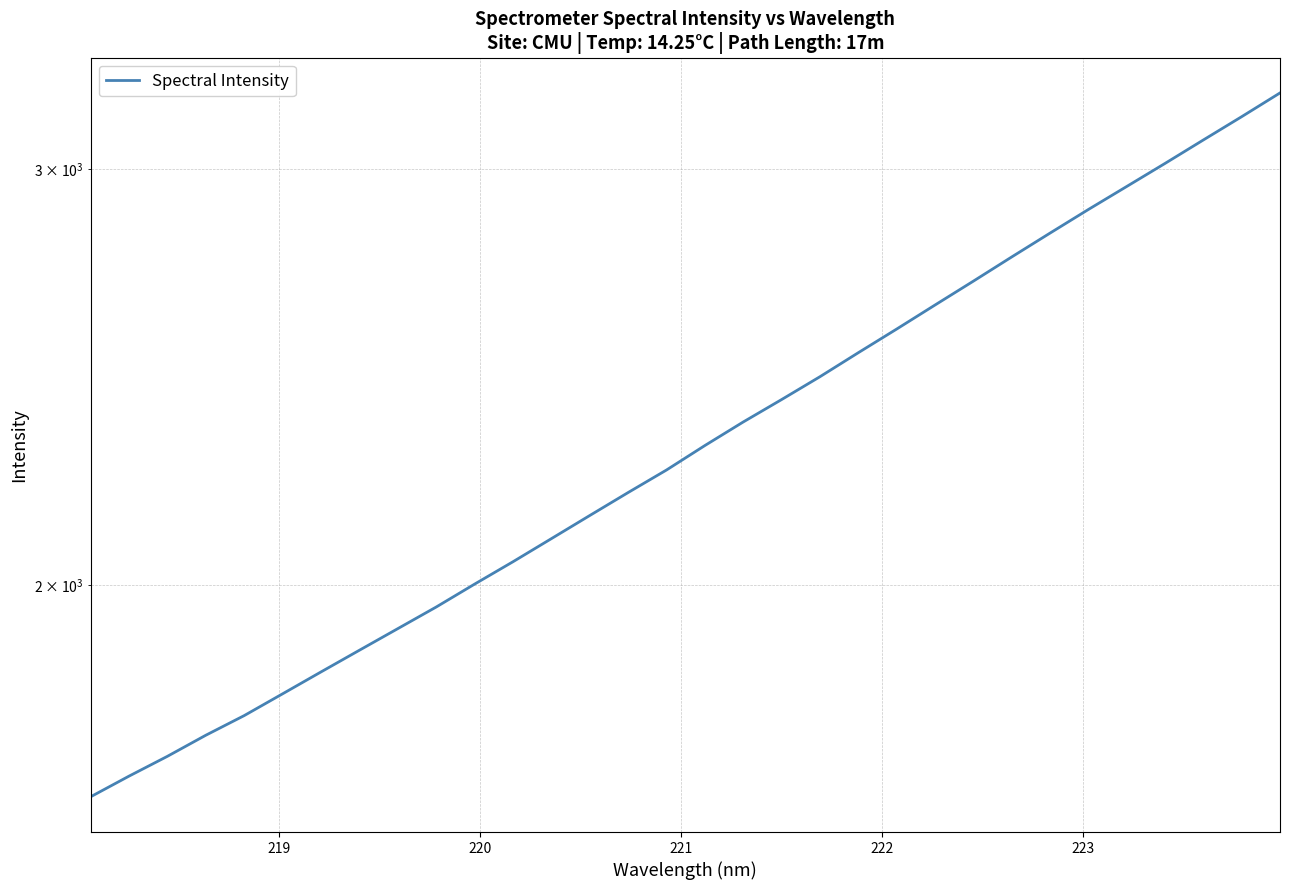

Reading left to right, extract all data points from this chart.

1627.1	1660.2	1692.6	1727.8	1761.2	1799.0	1837.7	1877.0	1917.0	1957.8	2002.0	2046.1	2092.6	2140.4	2188.9	2237.5	2291.5	2344.7	2396.5	2450.5	2508.5	2567.0	2627.8	2689.7	2753.9	2818.6	2884.3	2949.7	3016.8	3086.5	3157.4	3231.3